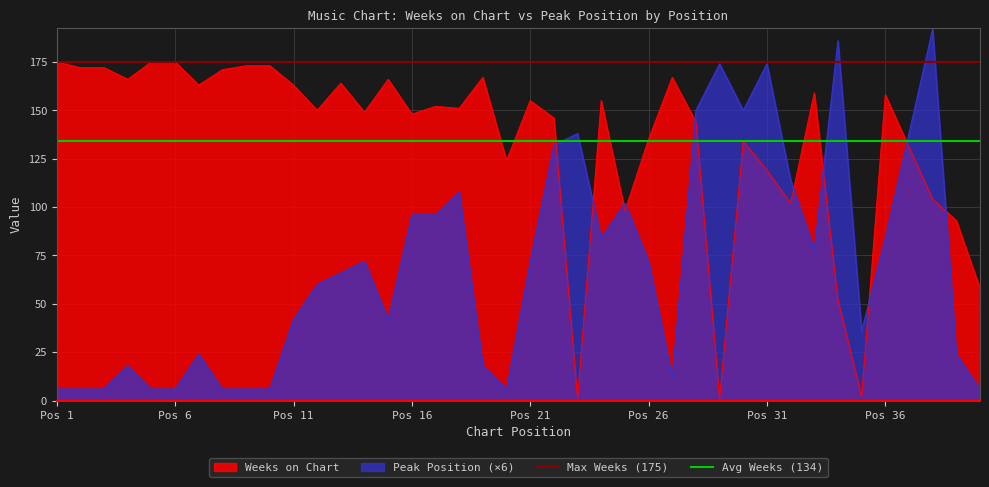

What is the average value of the Max Weeks (175) series?

175.0